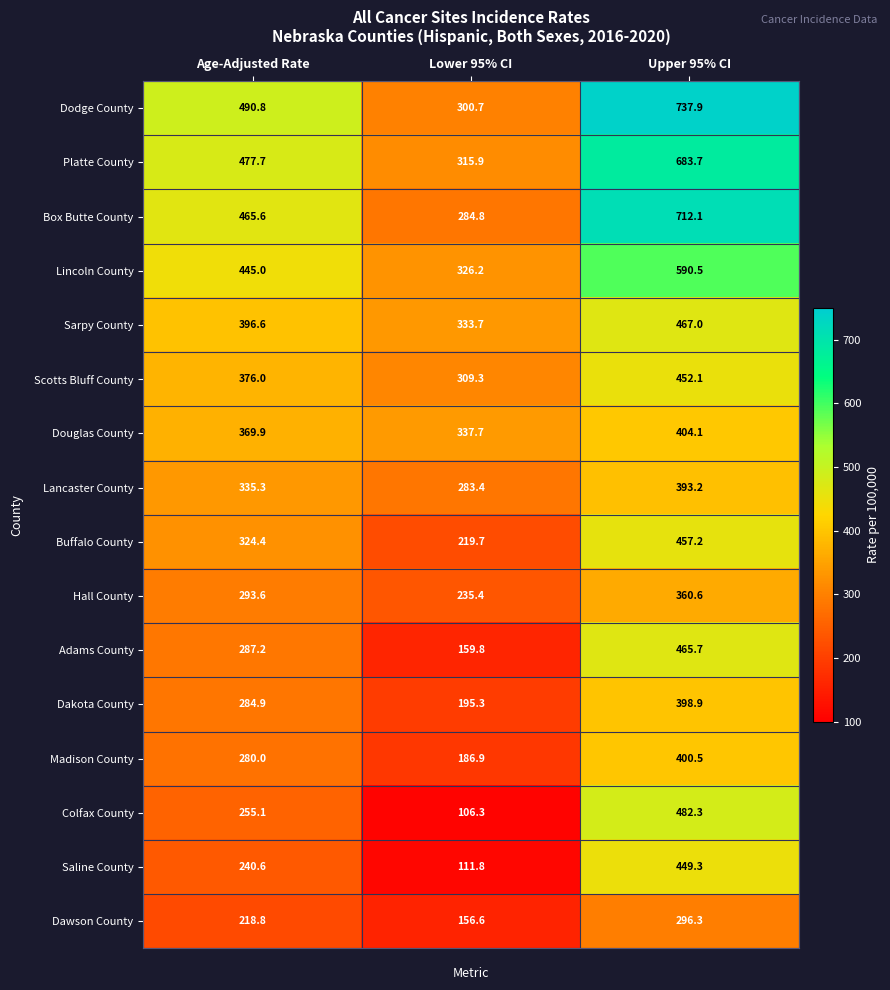

How many data points in Adams County are less than 287?

1